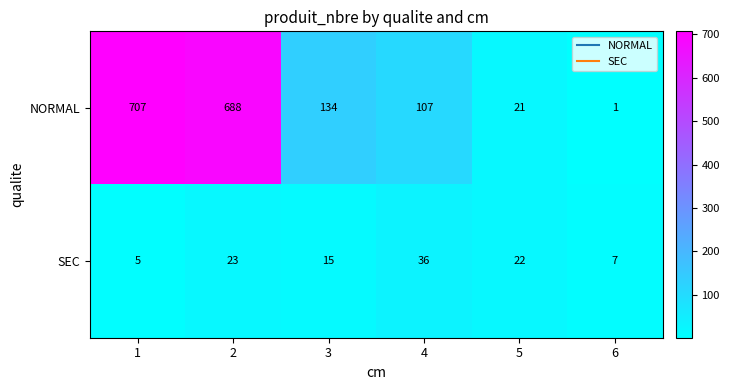

What is the greatest value displayed?

707